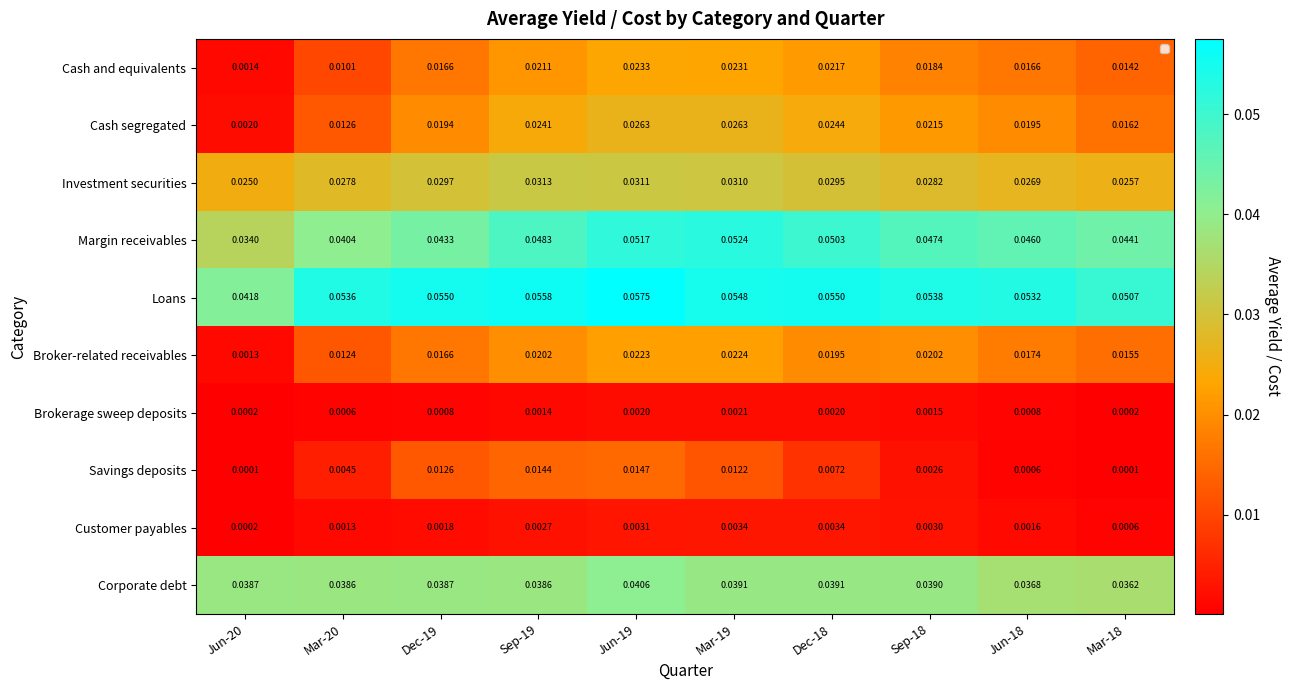

List the series in order of their peak value, lowest first.

Brokerage sweep deposits, Customer payables, Savings deposits, Broker-related receivables, Cash and equivalents, Cash segregated, Investment securities, Corporate debt, Margin receivables, Loans